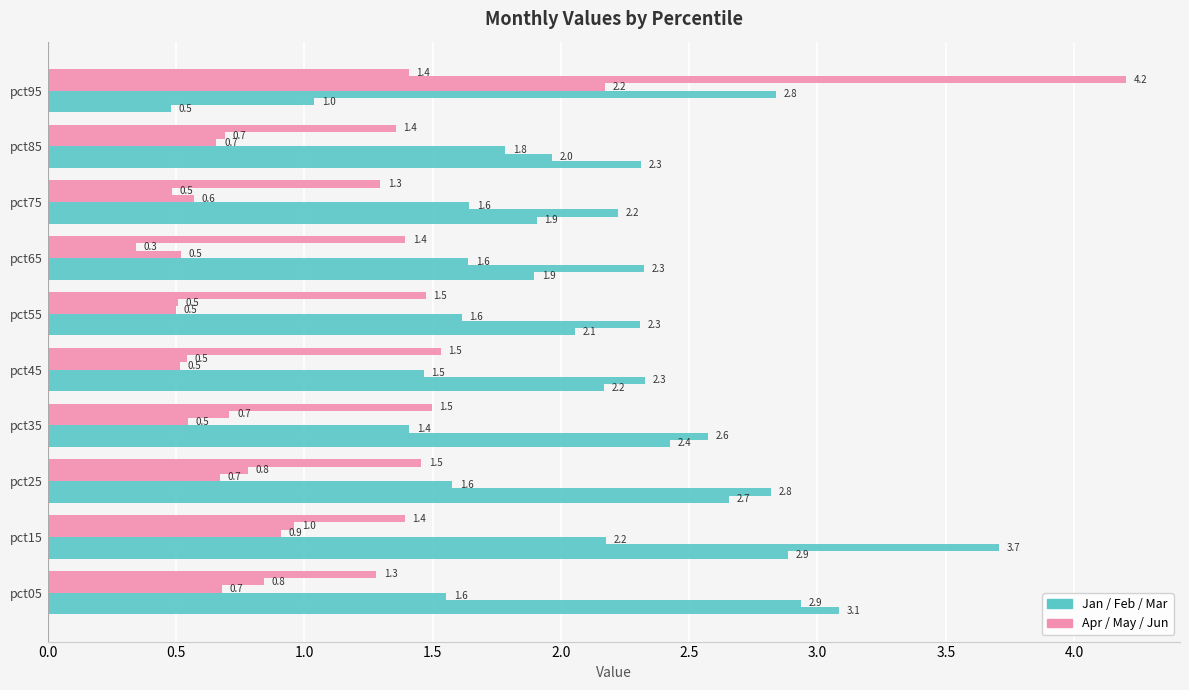

What is the value of the Apr bar at the 8th from the left?

0.6